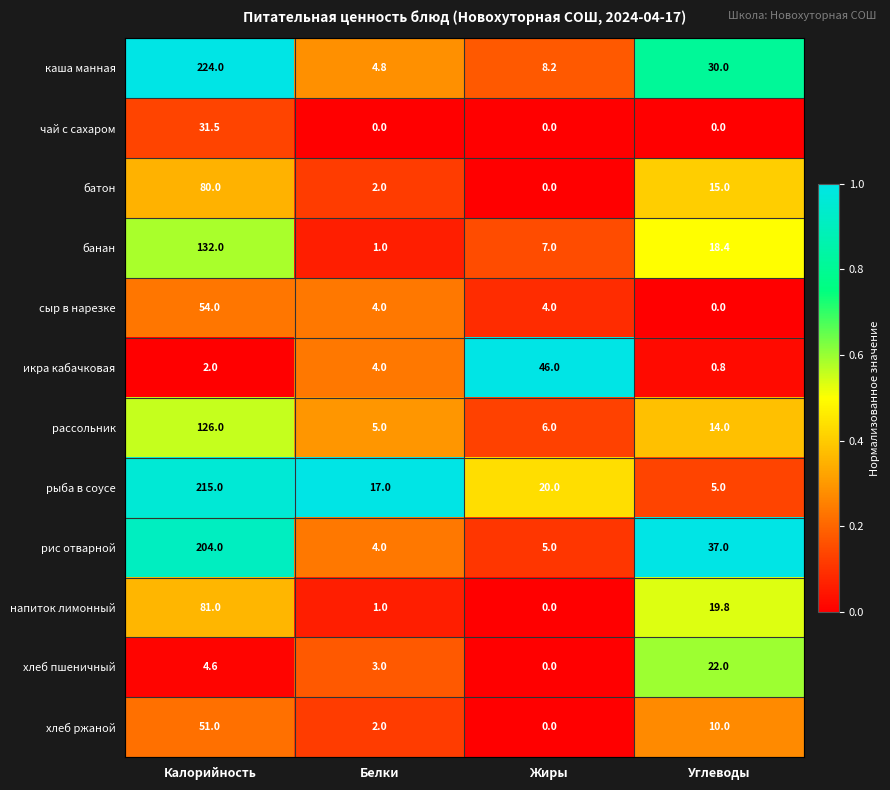

The сыр в нарезке series shows 2.8 at Жиры. True or false?

False